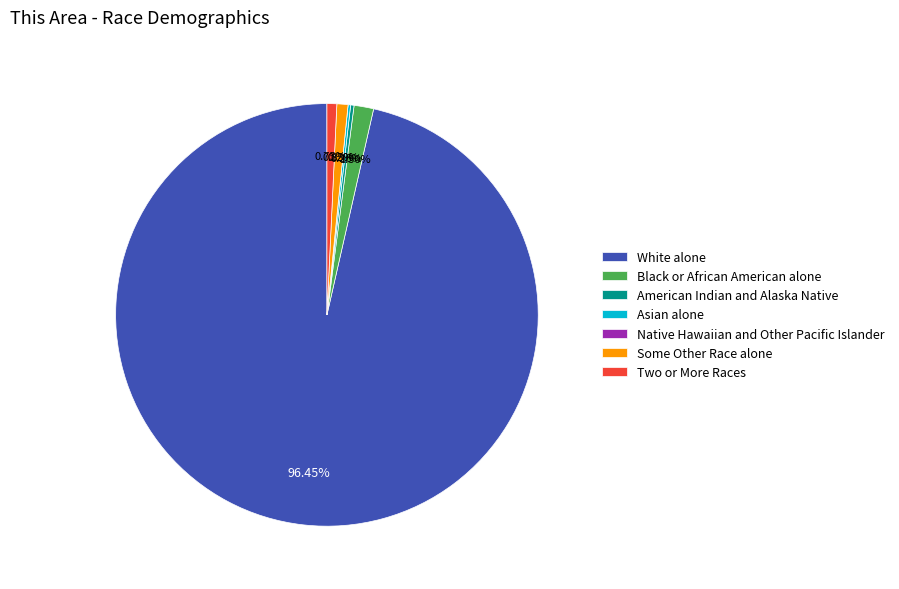

To the nearest percent, what is the difference between the Black or African American alone and Some Other Race alone slice percentages?

1%